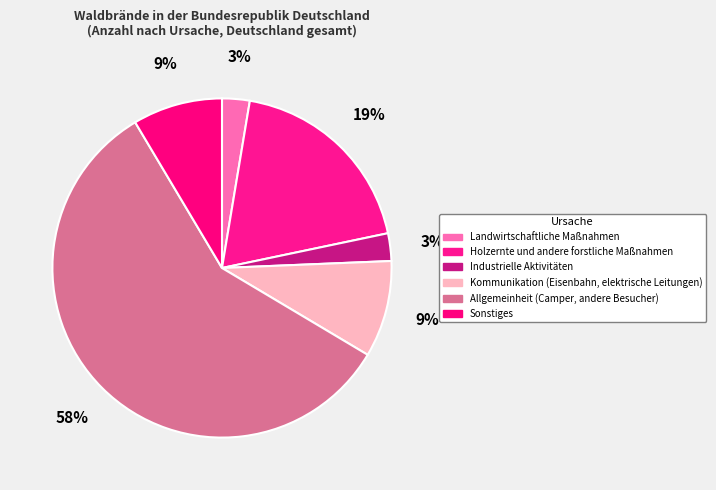

To the nearest percent, what is the average slice percentage?

17%